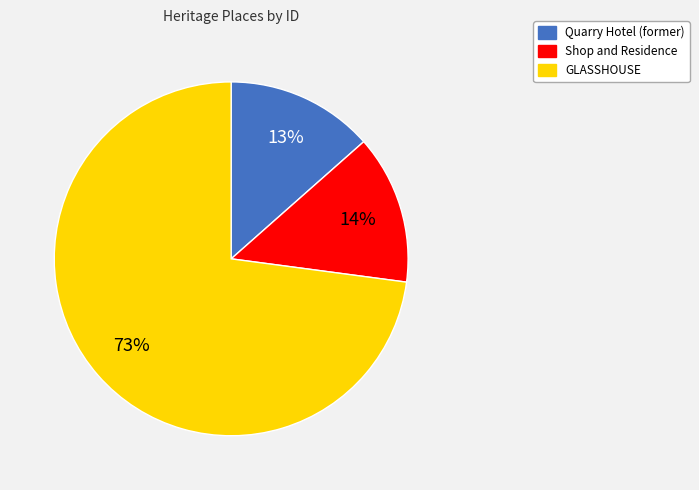

Which category accounts for the majority?

GLASSHOUSE